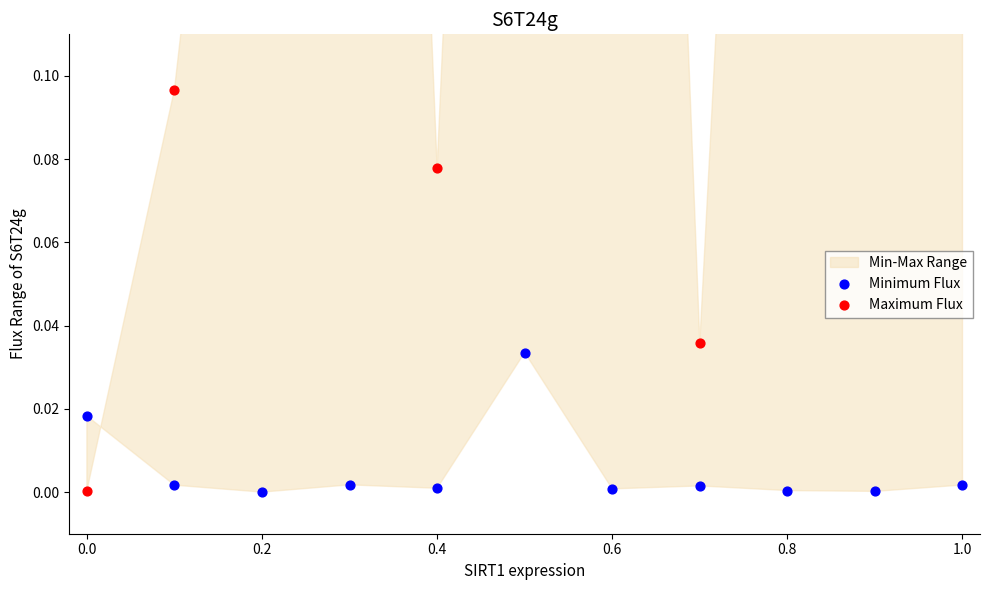

At which category is the sum across all series the highest?

1.0